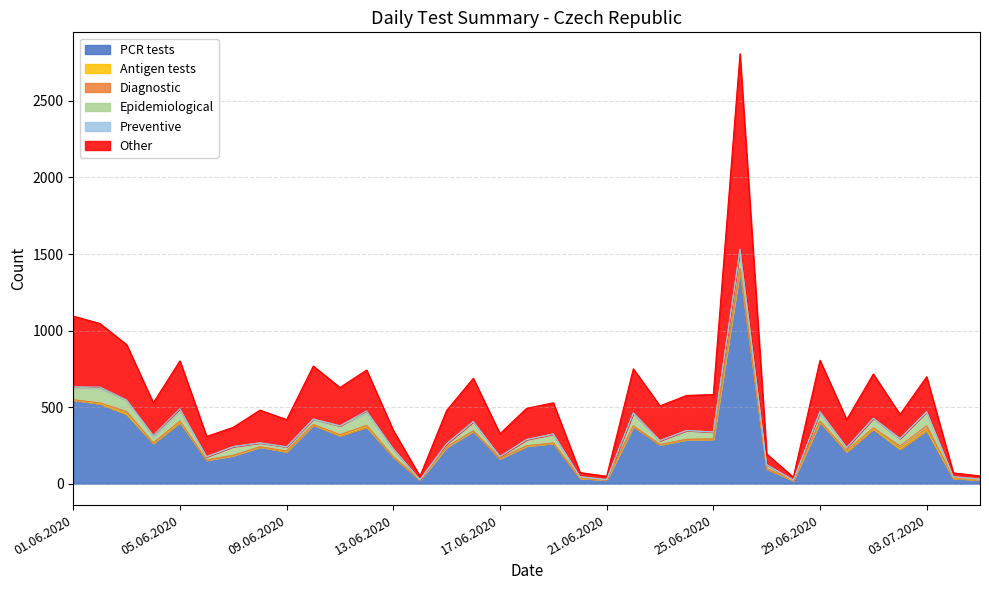

What position from the right is 05.07.2020?

1